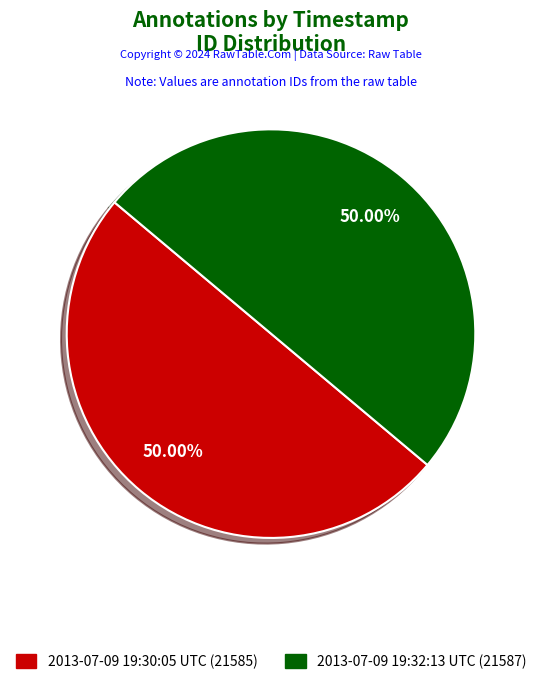

Approximately how many times larger is the value at 2013-07-09 19:30:05 UTC compared to 2013-07-09 19:32:13 UTC?

1.0